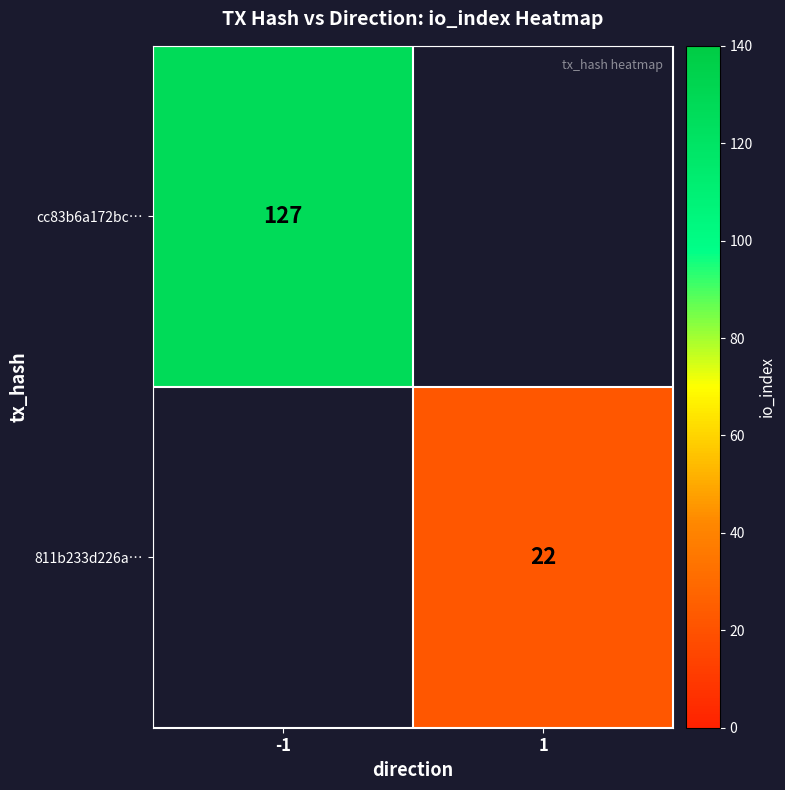

True or false: cc83b6a172bc… has a value of 127 at -1.

True